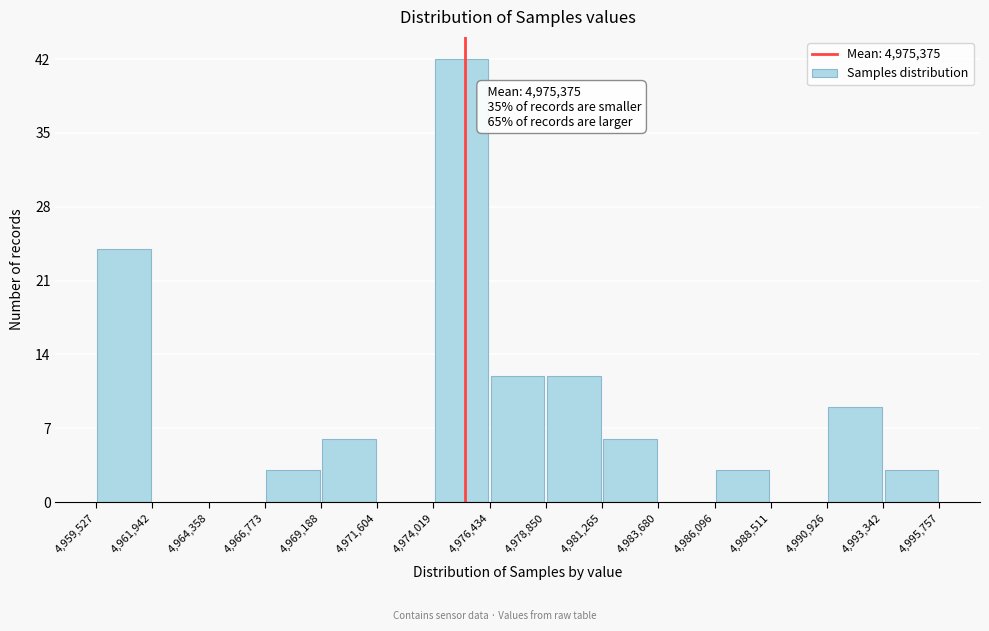

Over which range of the x-axis is the bar tallest?

4,974,019 to 4,976,434